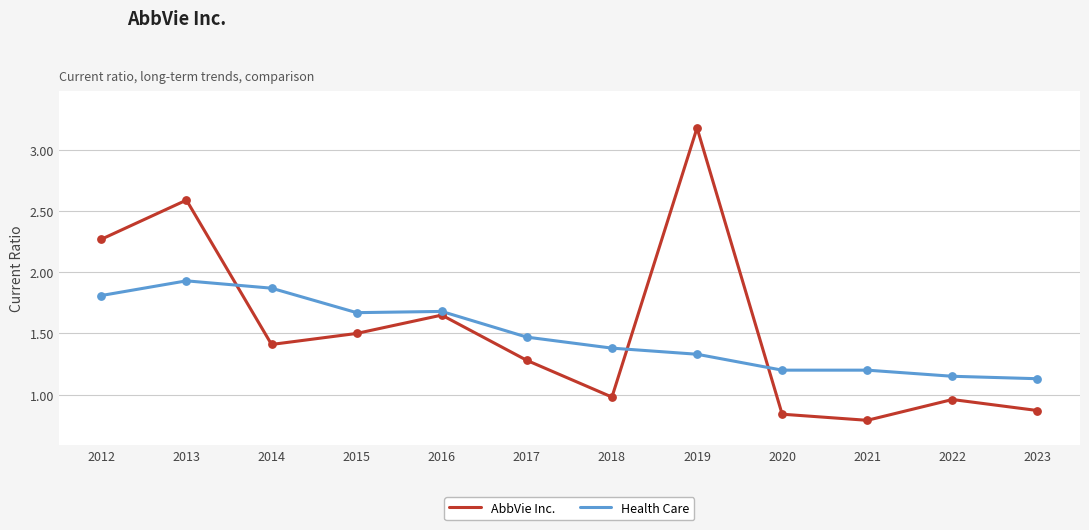

Which series has the widest spread of values?

AbbVie Inc.